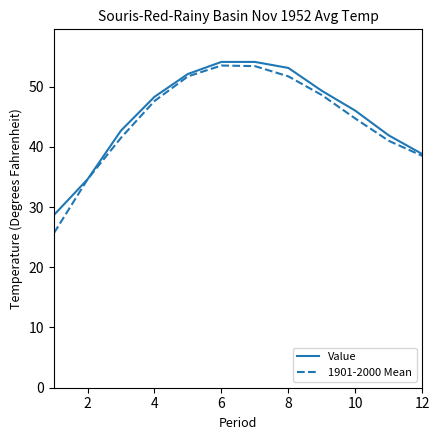

What is the greatest value displayed?

54.1